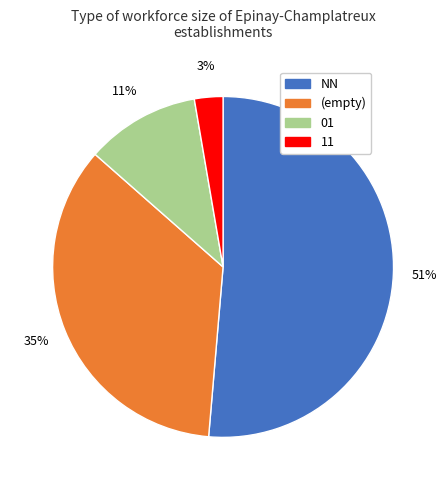

Does any single category account for the majority?

Yes